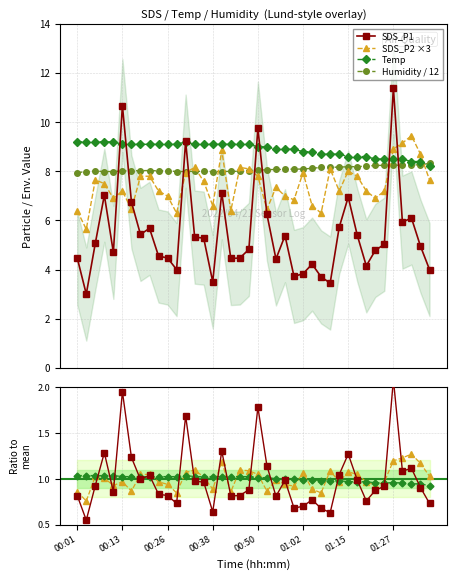

Where does the SDS_P2 series first go above 7?

00:06